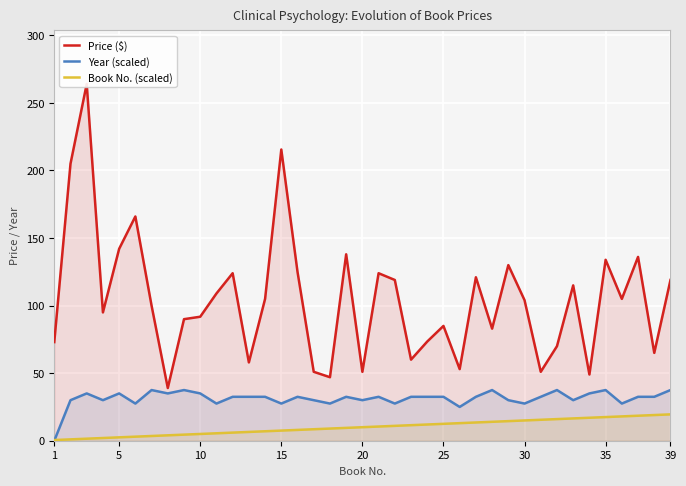

In Year (scaled), how many points are lower than both neighbors (excluding endpoints)?

12